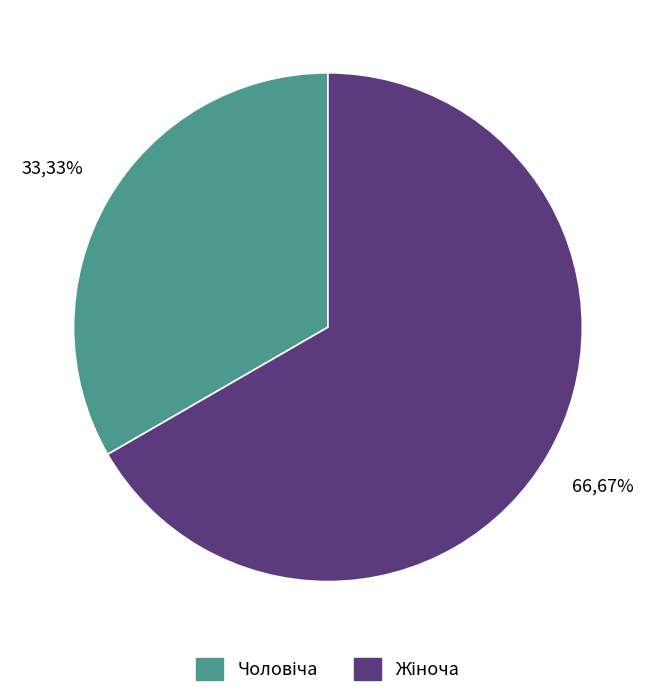

Is there any slice that represents more than half of the pie?

Yes